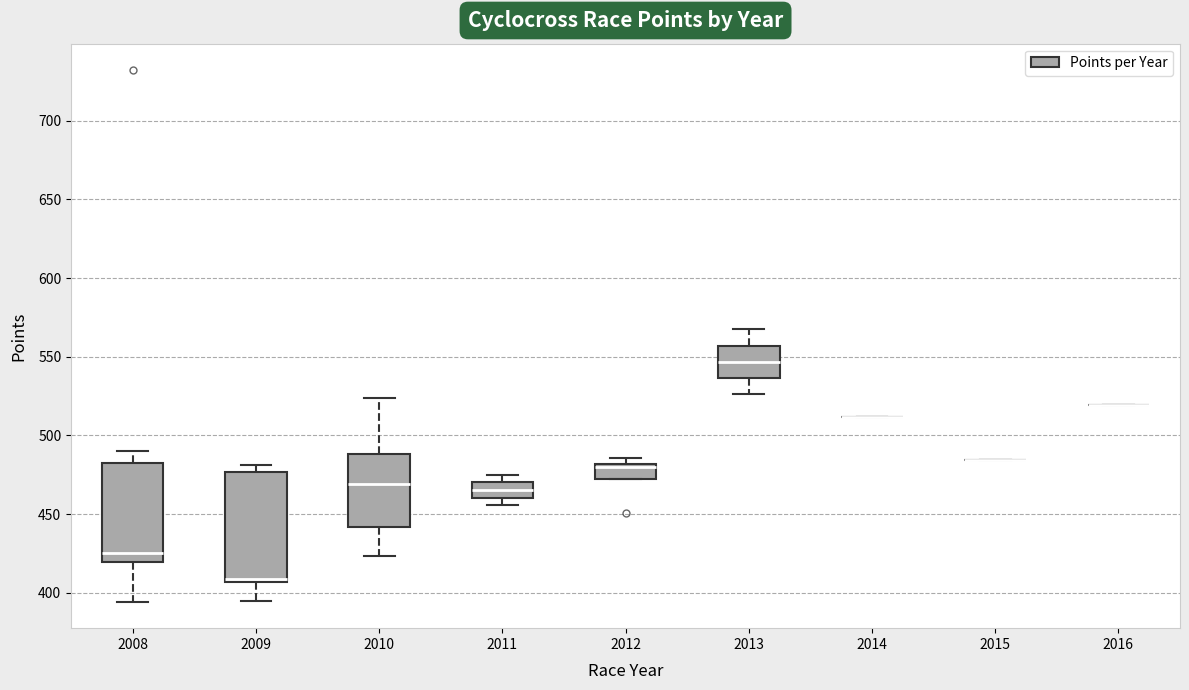

Where does the median line of the box at x = 2009 sit on the y-axis? The values are not printed on the chart, so give them approximately, as read against the axis.

410